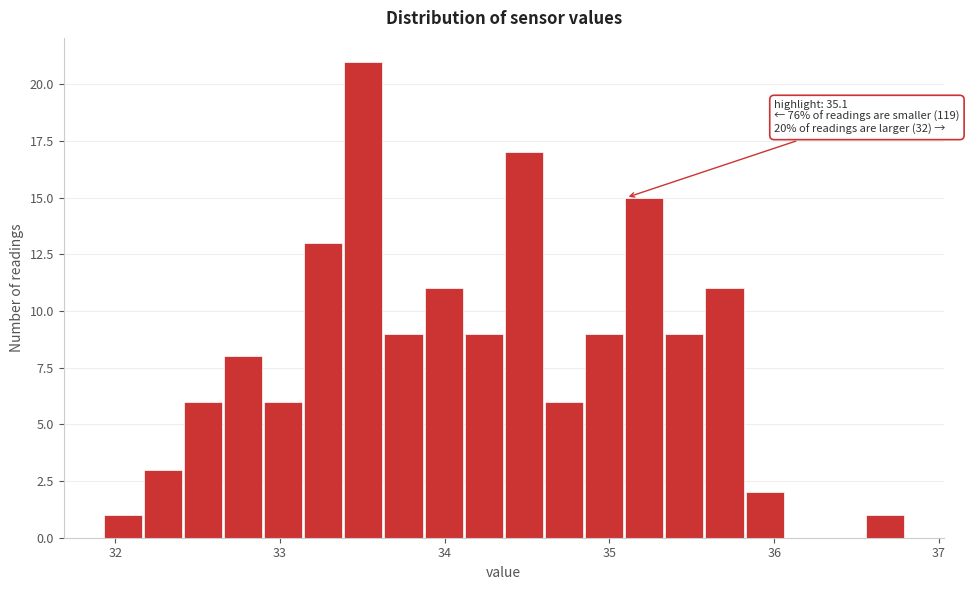

Read against the x-axis, roughly where is the centre of the tallest bar?

33.5